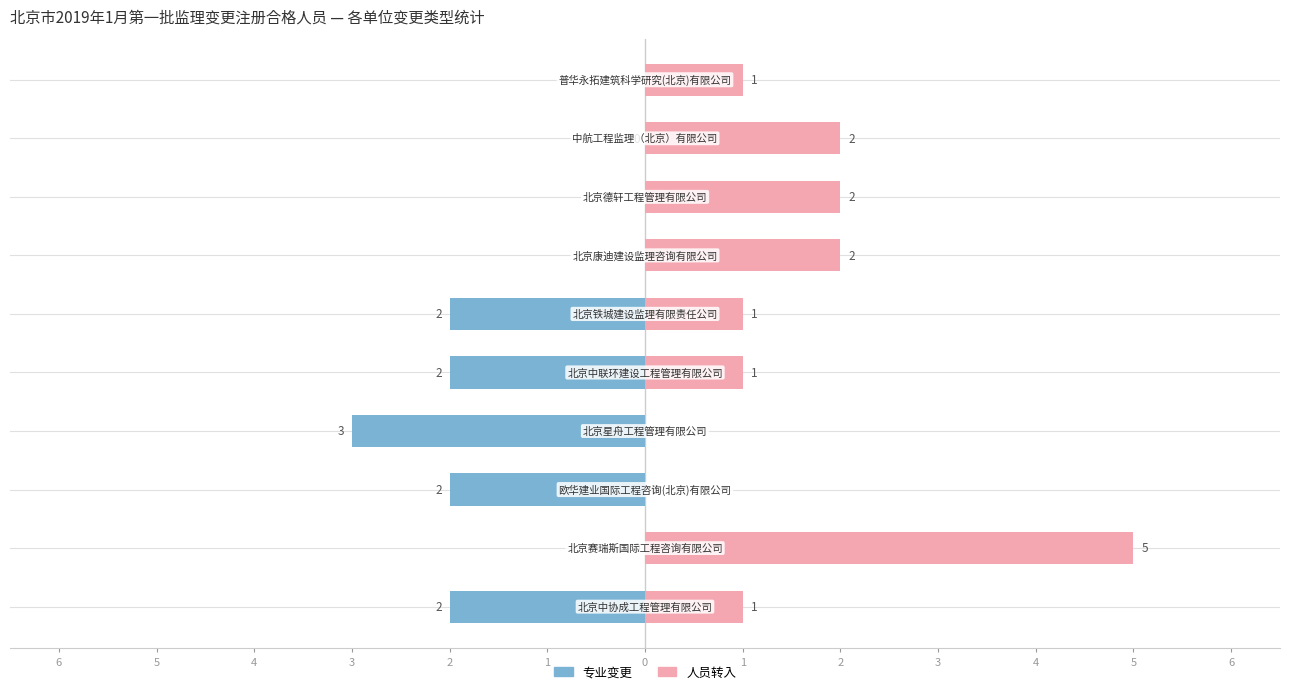

Reading right to left, list all the values displayed in this chart.

专业变更: 0	0	0	0	-2	-2	-3	-2	0	-2
人员转入: 1	2	2	2	1	1	0	0	5	1